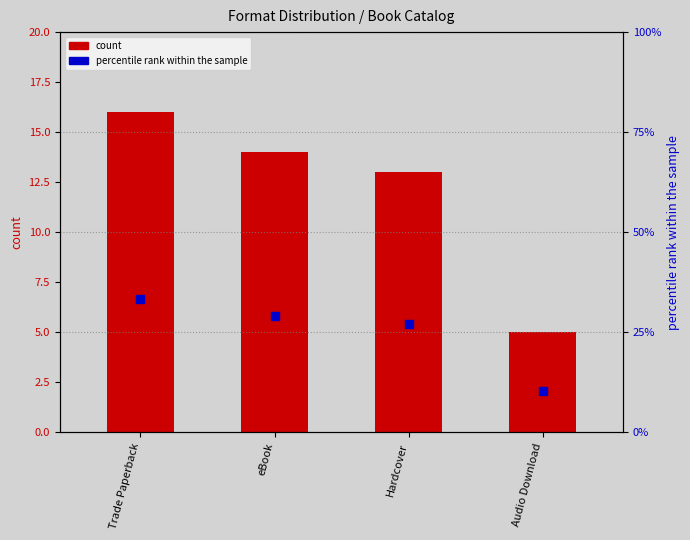

What are all the series names shown in the legend?

count, percentile rank within the sample